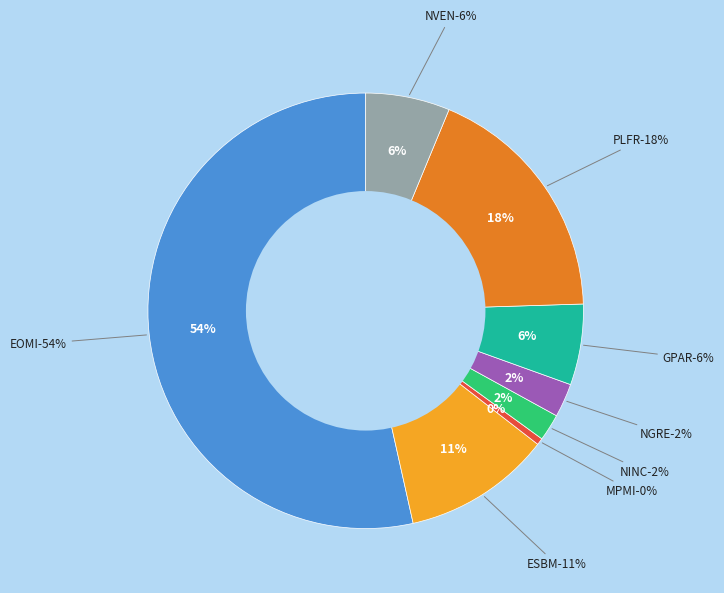

Is it true that GPAR is 6% of the pie?

True